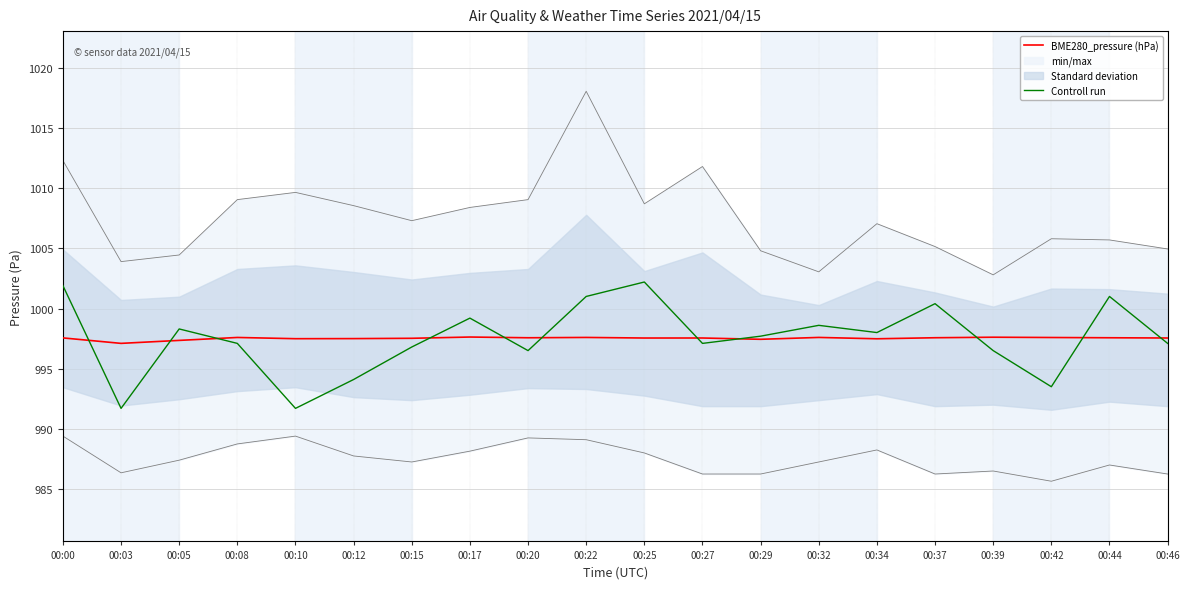

After their last crossing, which series has the higher values: Controll run or BME280_pressure (hPa)?

BME280_pressure (hPa)